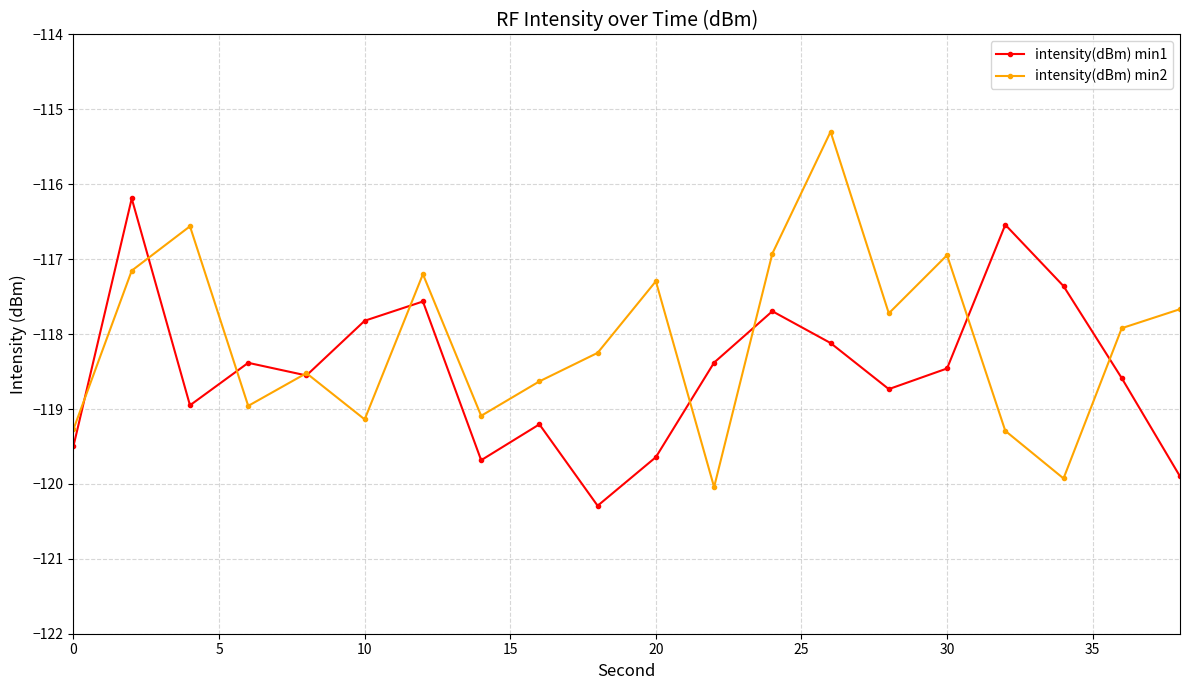

What is the value of the intensity(dBm) min1 point at the 12th from the left?

-118.4